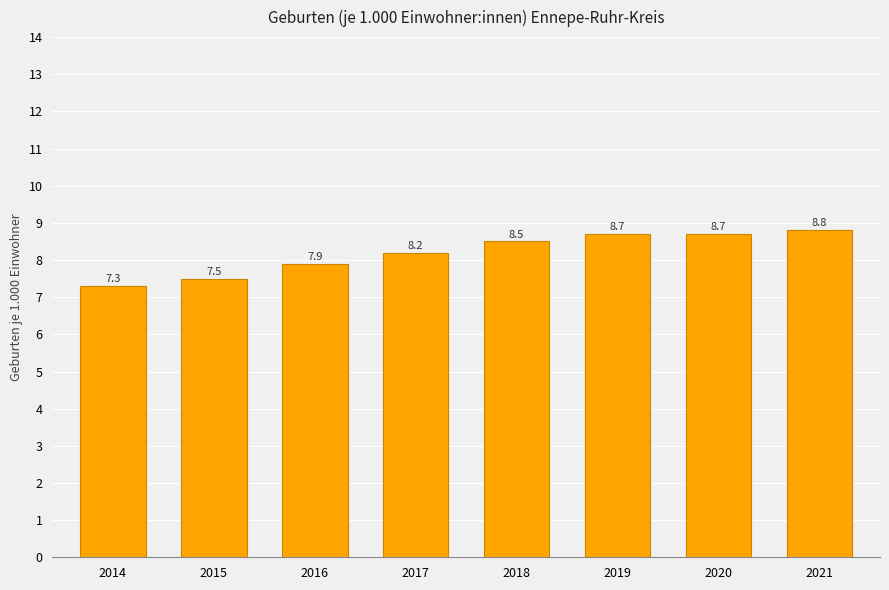

What is the value of the 3rd bar from the left?

7.9